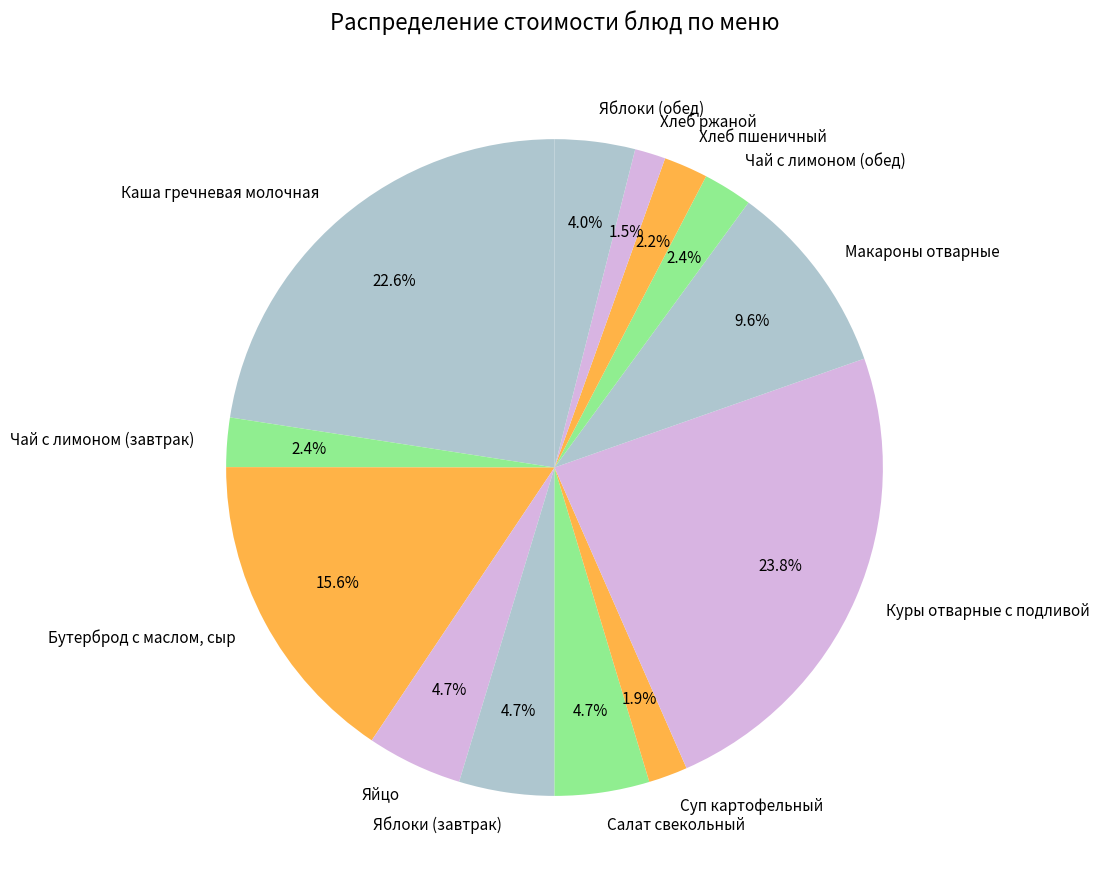

Between Бутерброд с маслом, сыр and Хлеб ржаной, which is larger?

Бутерброд с маслом, сыр